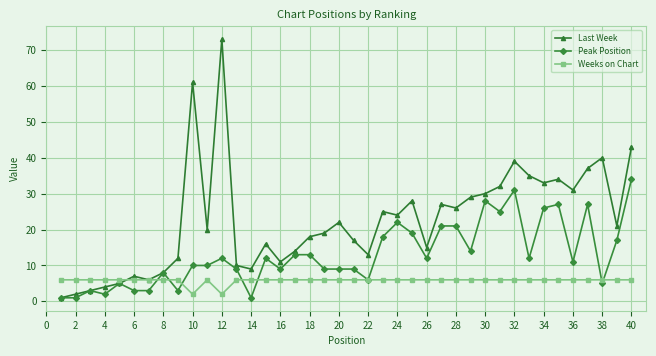

In Last Week, how many points are higher than both neighbors (excluding endpoints)?

11